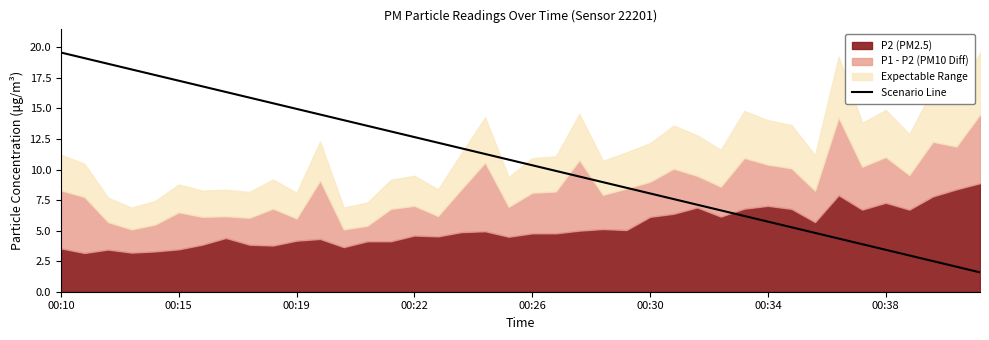

Which category has the highest value in the Scenario Line series?

00:10